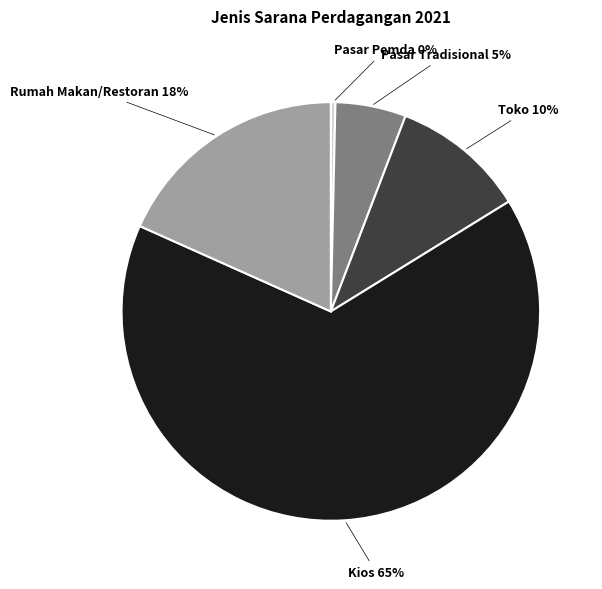

How many segments does this pie chart have?

5